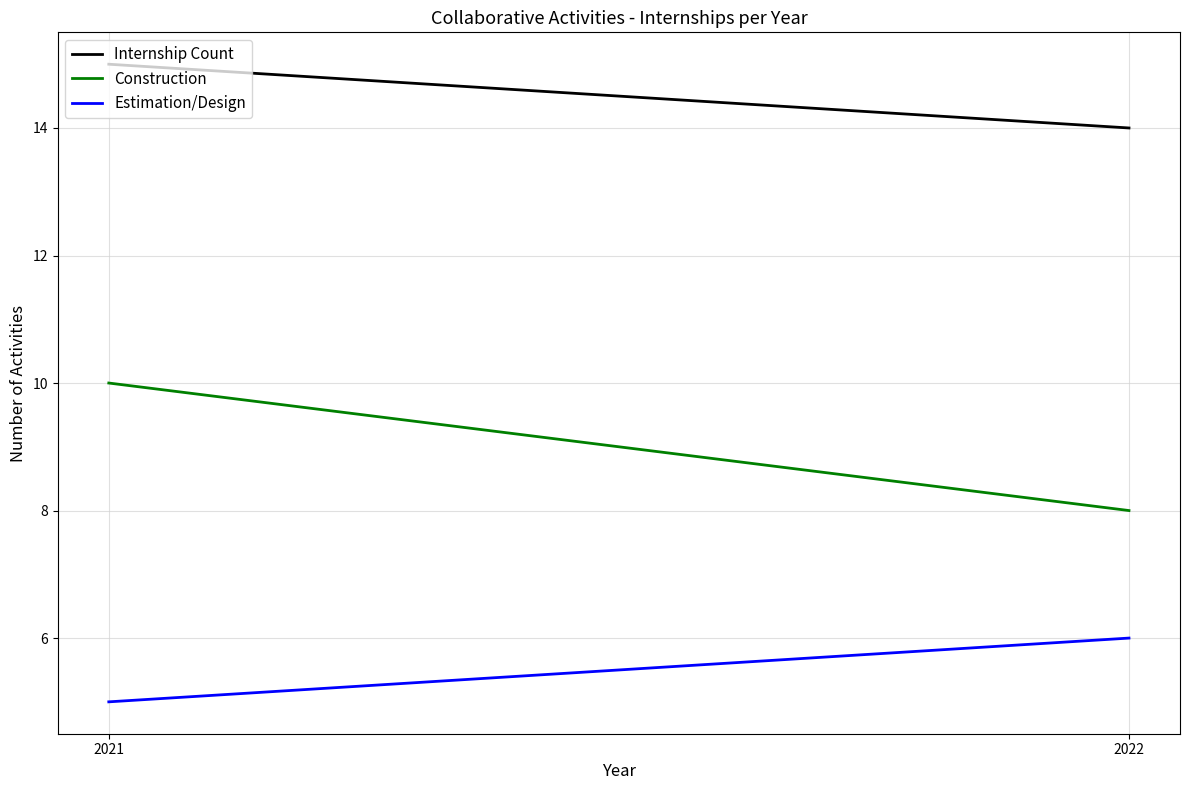

List the series in order of their peak value, lowest first.

Estimation/Design, Construction, Internship Count